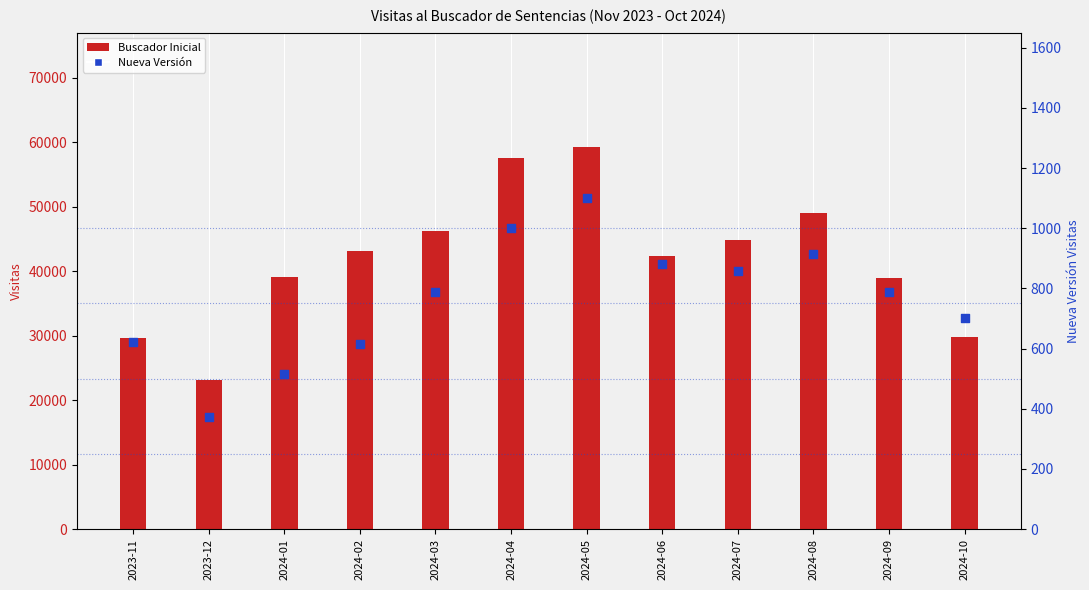

Which series contains the lowest Y value?

Nueva Versión